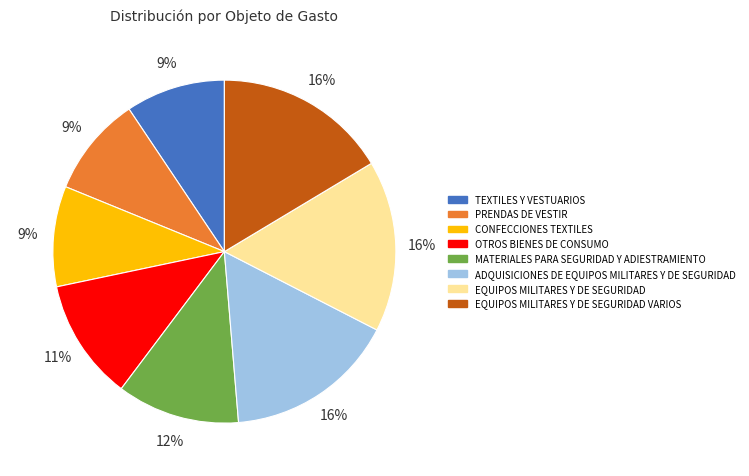

Count the number of slices in the pie.

8